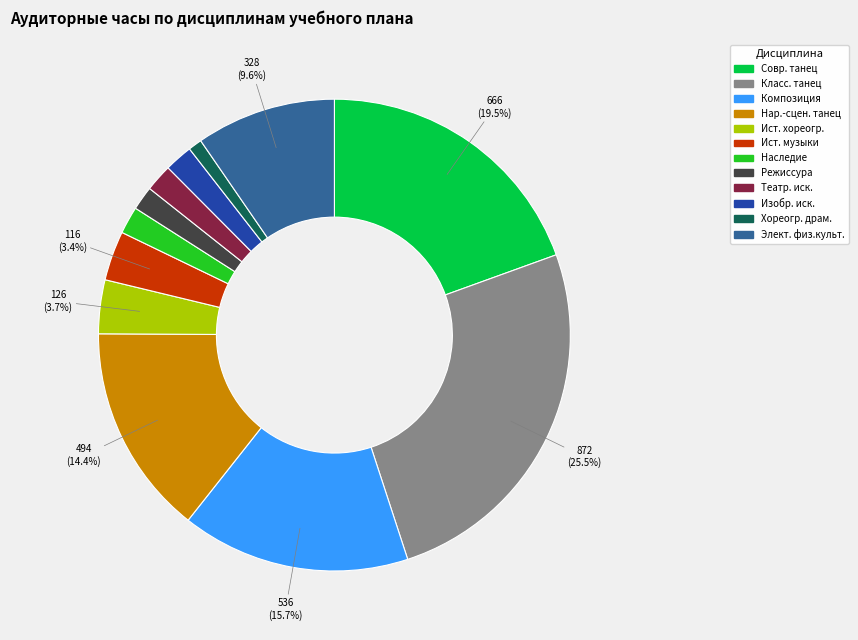

Is there any slice that represents more than half of the pie?

No